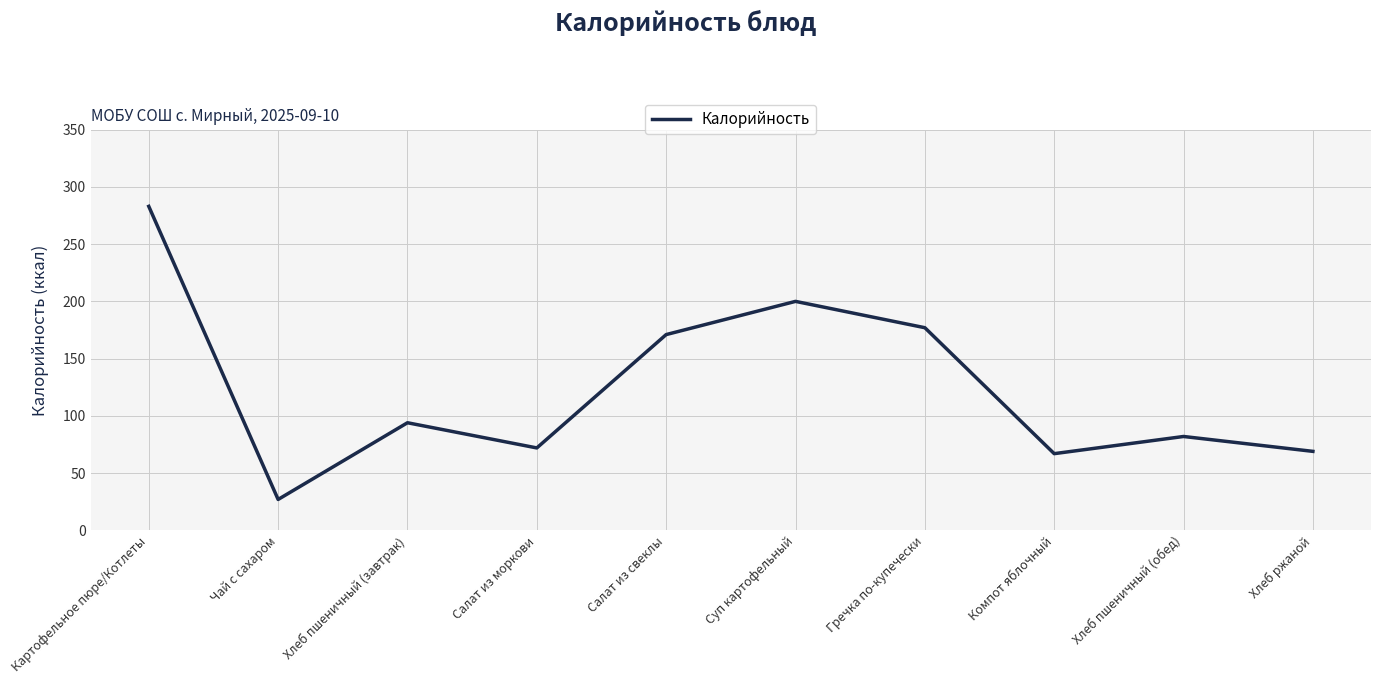

Where is the first local minimum?

Чай с сахаром